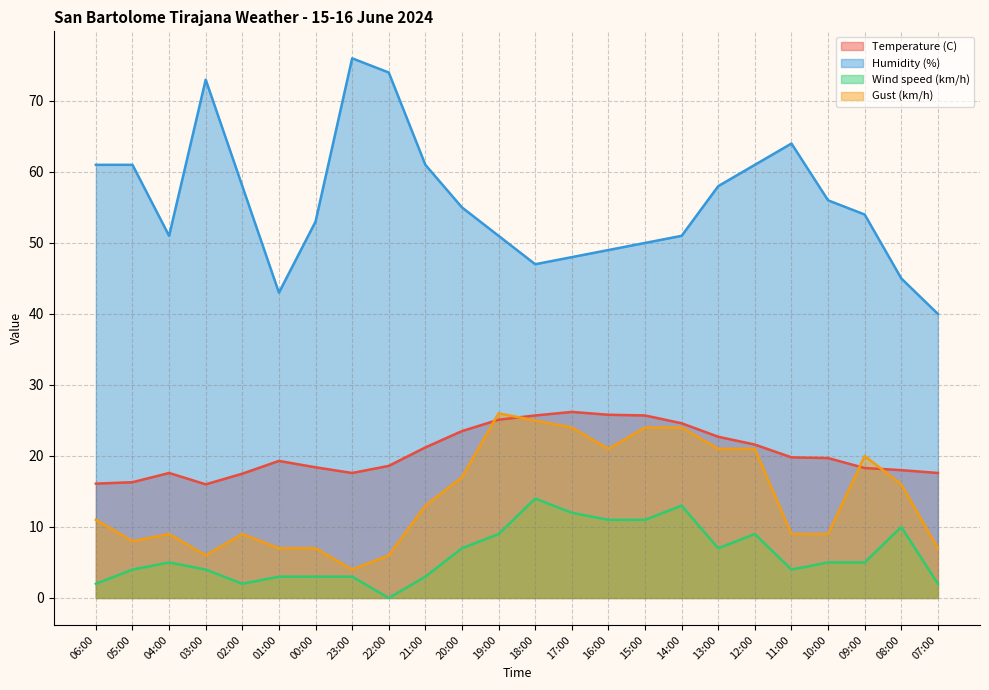

Reading right to left, extract all data points from this chart.

Temperature (C): 17.6	18.0	18.3	19.7	19.8	21.6	22.7	24.6	25.7	25.8	26.2	25.7	25.1	23.5	21.2	18.6	17.6	18.4	19.3	17.5	16.0	17.6	16.3	16.1
Humidity (%): 40.0	45.0	54.0	56.0	64.0	61.0	58.0	51.0	50.0	49.0	48.0	47.0	51.0	55.0	61.0	74.0	76.0	53.0	43.0	58.0	73.0	51.0	61.0	61.0
Wind speed (km/h): 2.0	10.0	5.0	5.0	4.0	9.0	7.0	13.0	11.0	11.0	12.0	14.0	9.0	7.0	3.0	0.0	3.0	3.0	3.0	2.0	4.0	5.0	4.0	2.0
Gust (km/h): 7.0	16.0	20.0	9.0	9.0	21.0	21.0	24.0	24.0	21.0	24.0	25.0	26.0	17.0	13.0	6.0	4.0	7.0	7.0	9.0	6.0	9.0	8.0	11.0